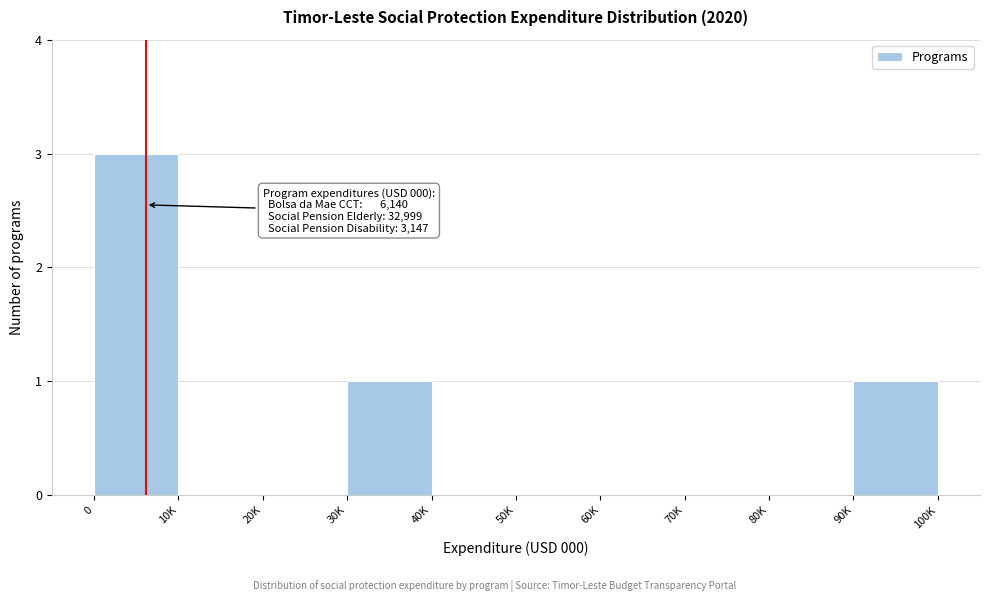

Reading left to right, extract all data points from this chart.

0=3	10K=0	20K=0	30K=1	40K=0	50K=0	60K=0	70K=0	80K=0	90K=1